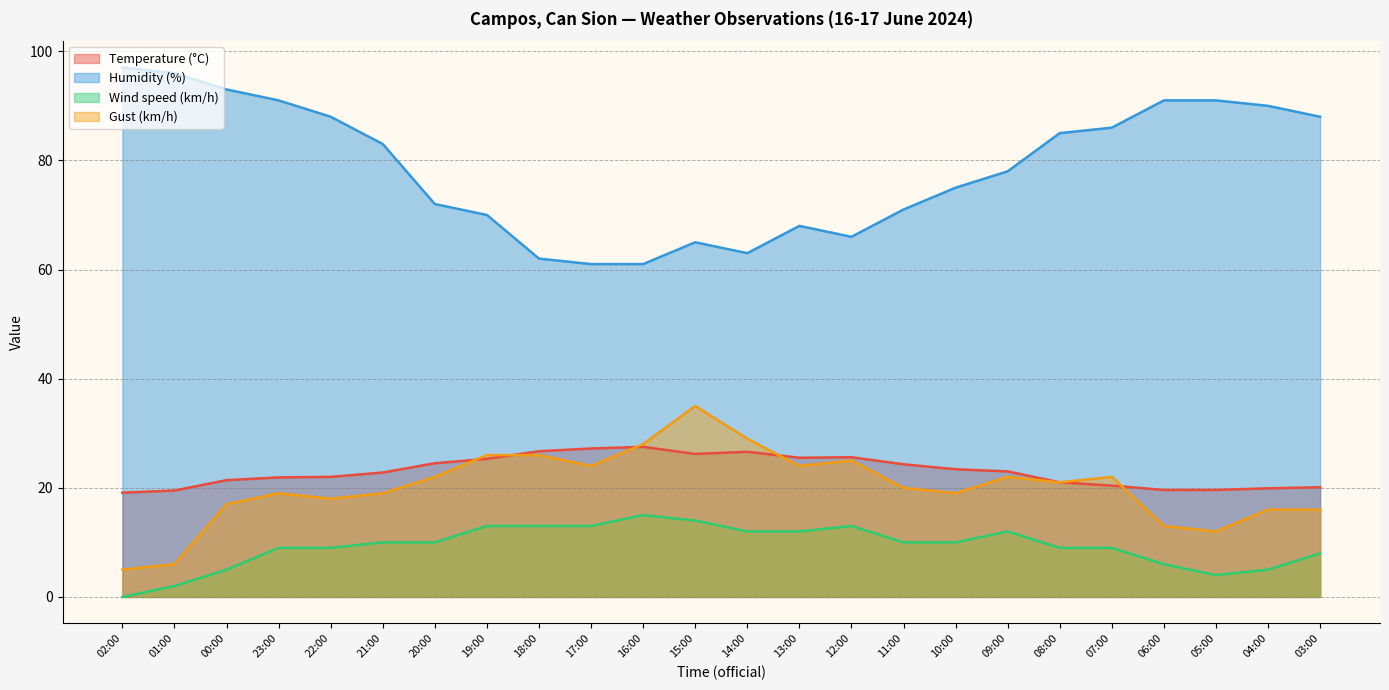

What is the value of the Gust (km/h) point at the 2nd from the left?

6.0